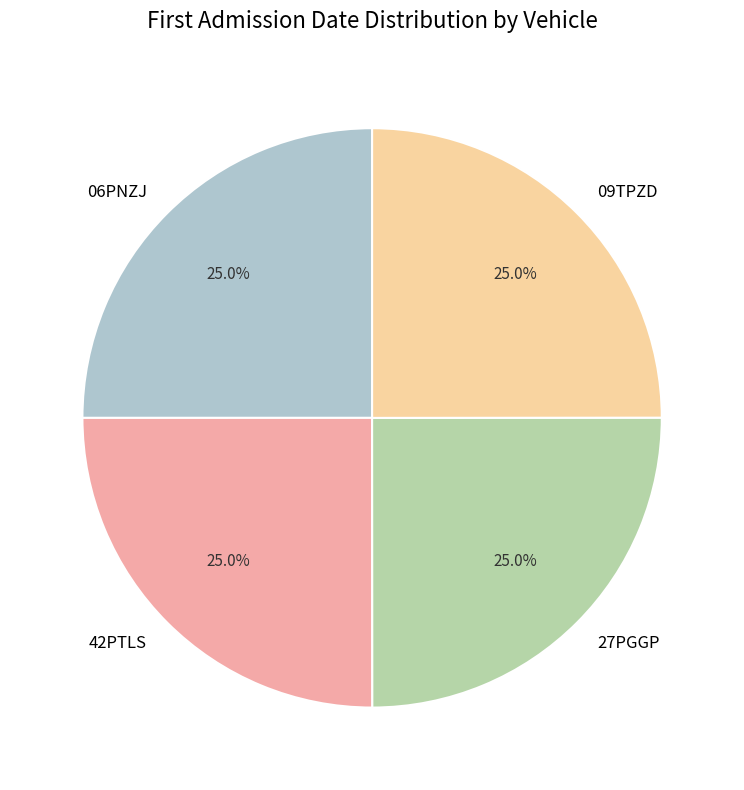

The 09TPZD slice represents 25% of the pie. True or false?

True